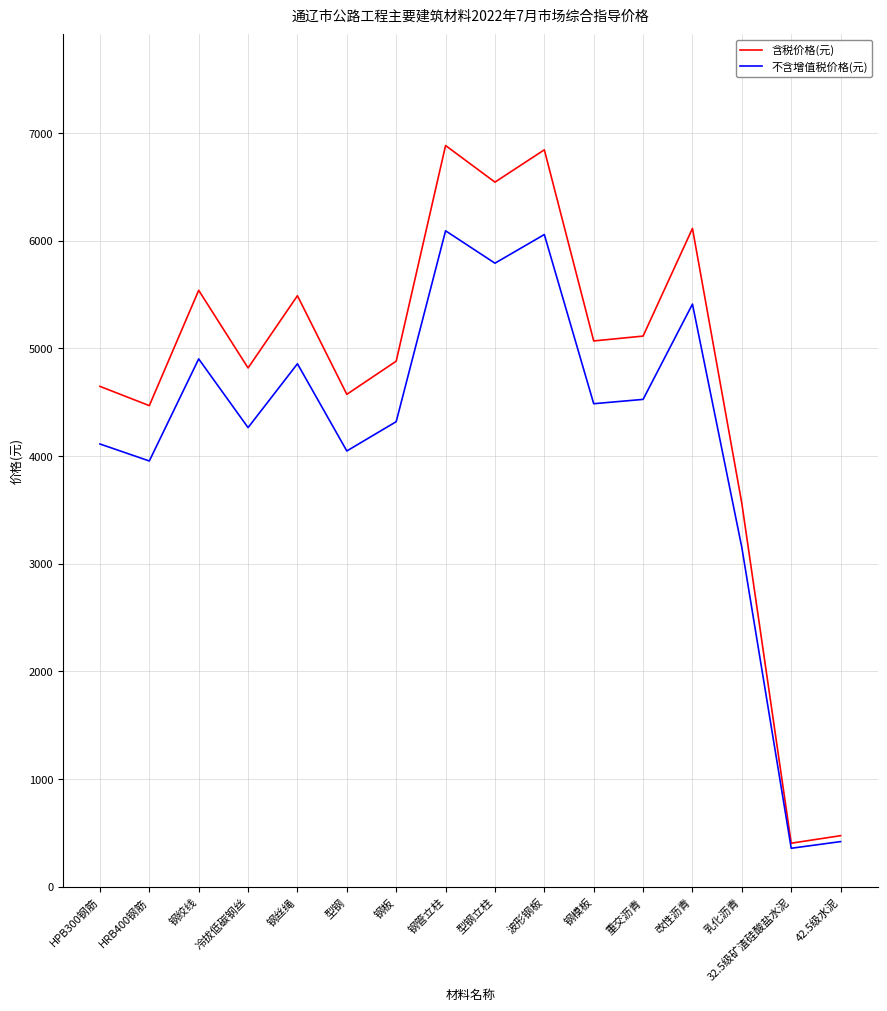

What is the maximum value shown in the chart?

6885